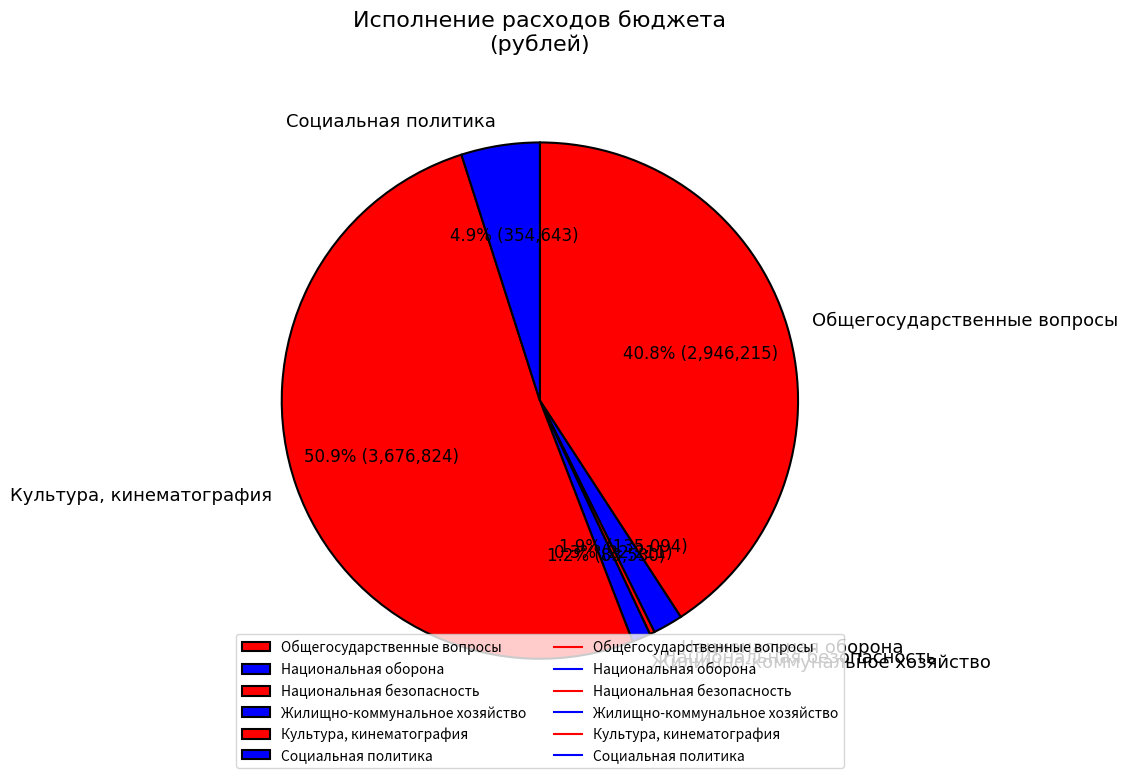

To the nearest percent, what is the average slice percentage?

17%